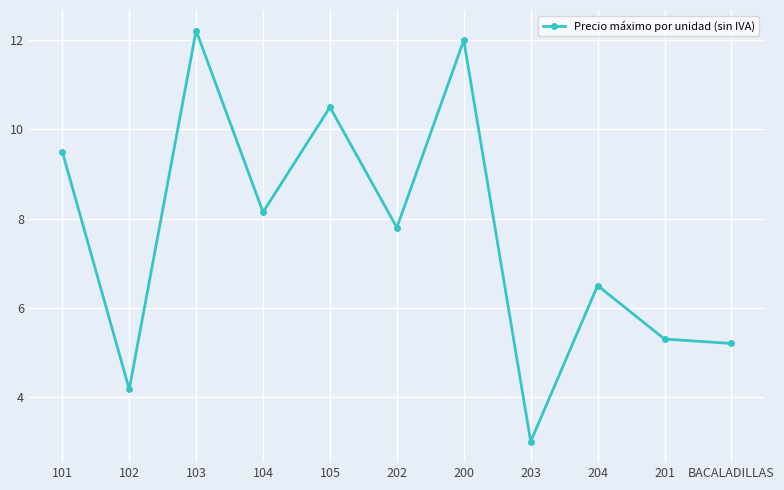

The value at 104 is 12.3. True or false?

False